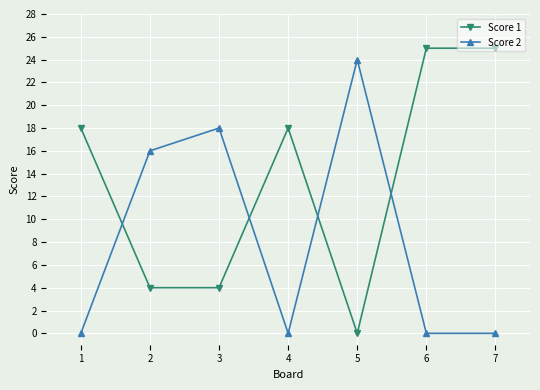

How many intersections are there between Score 1 and Score 2?

4